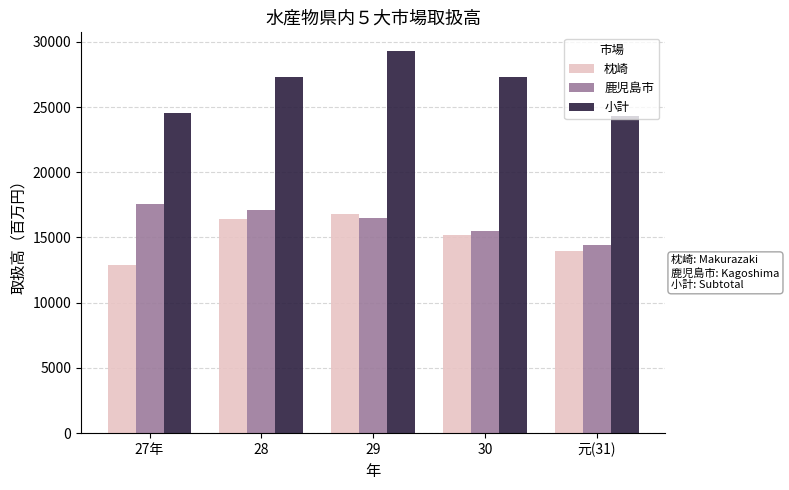

The value of 枕崎 at 30 is 15156. True or false?

True